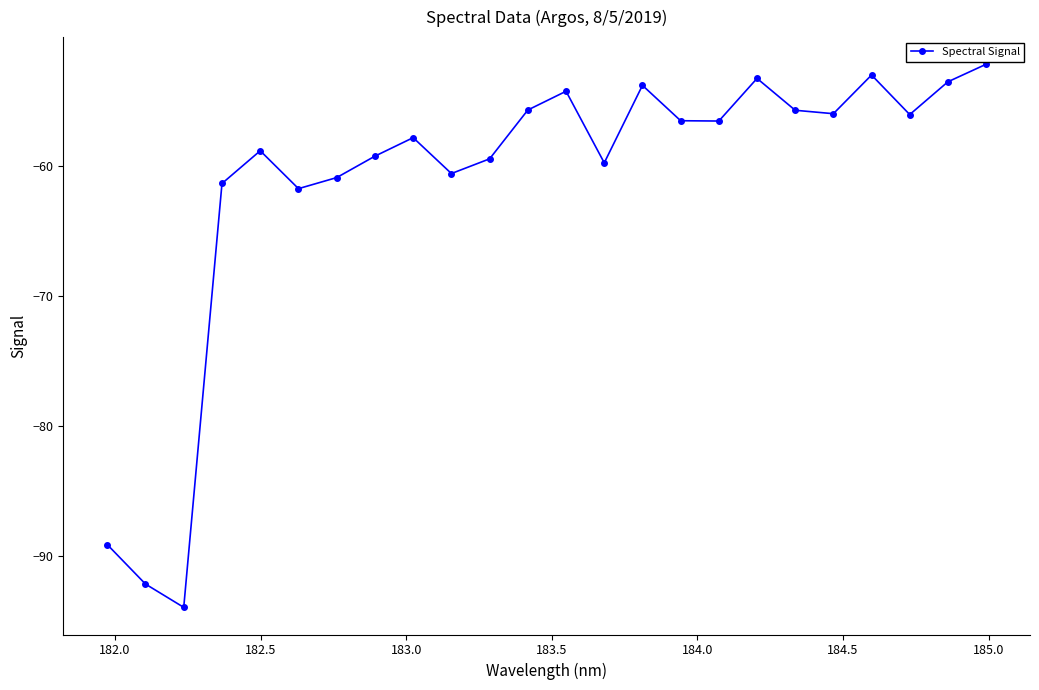

What is the value of the 15th point from the left?

-53.8